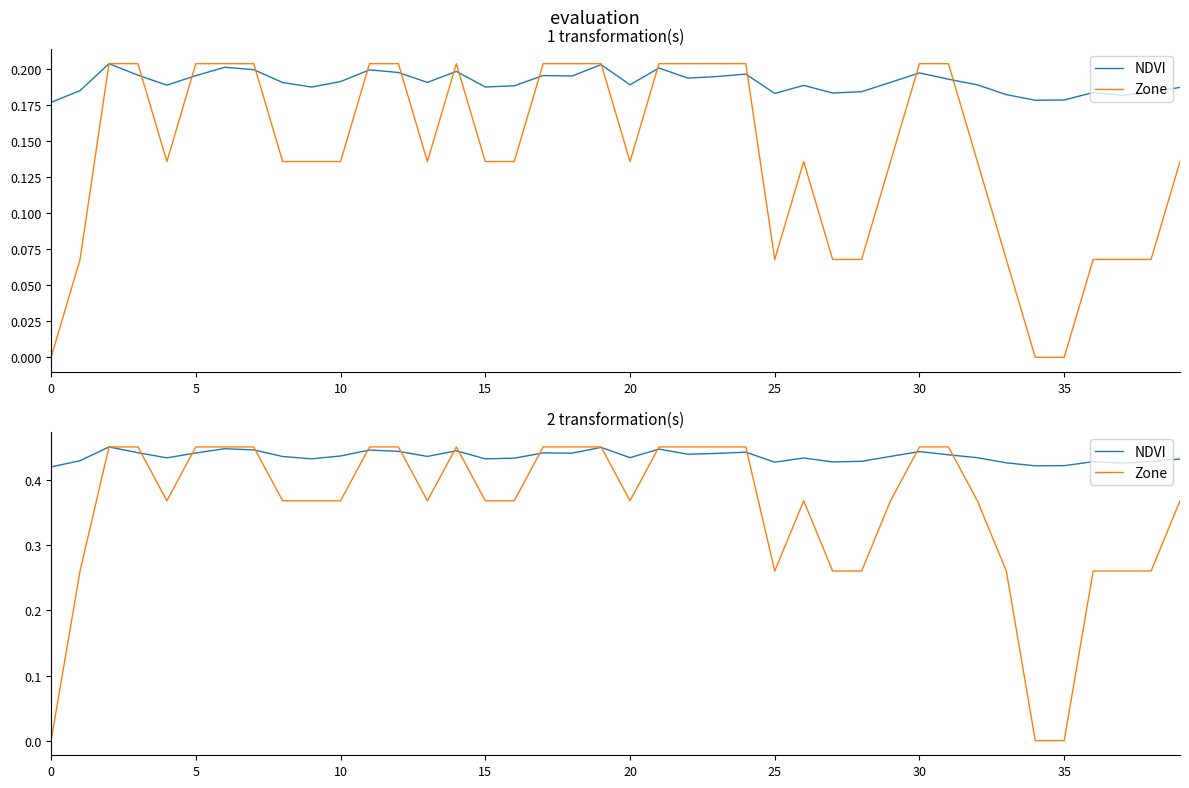

Rank the series by their maximum value, from highest to lowest.

NDVI, Zone